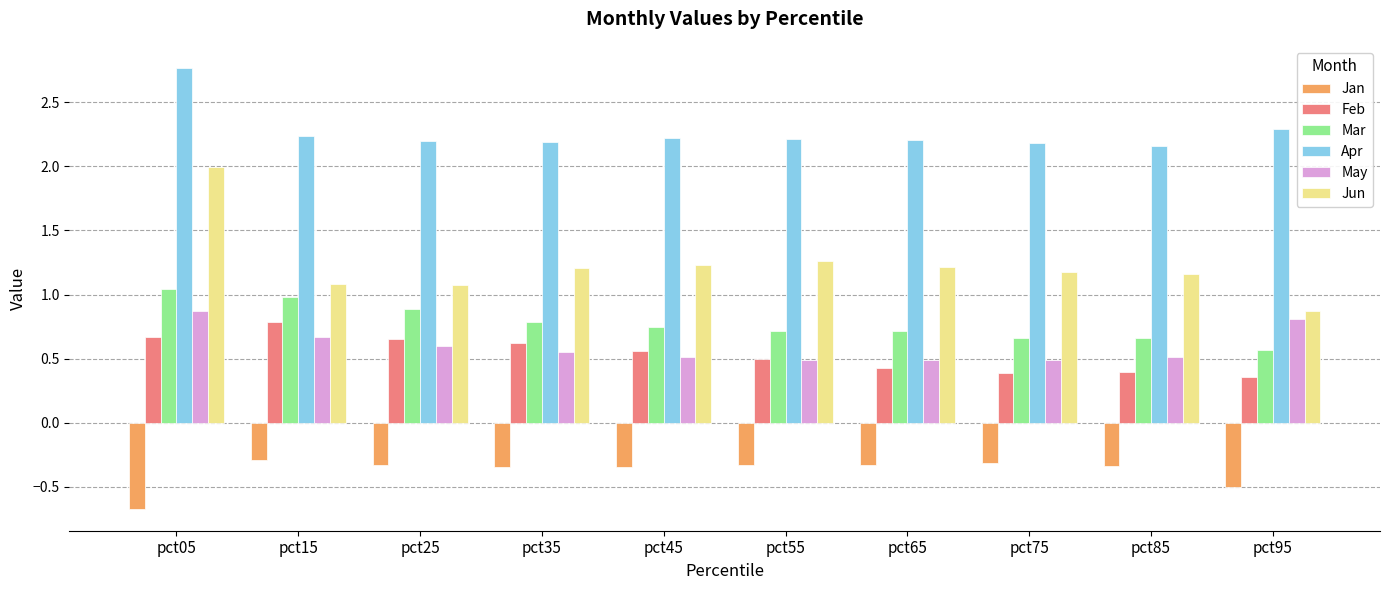

What are all the series names shown in the legend?

Jan, Feb, Mar, Apr, May, Jun